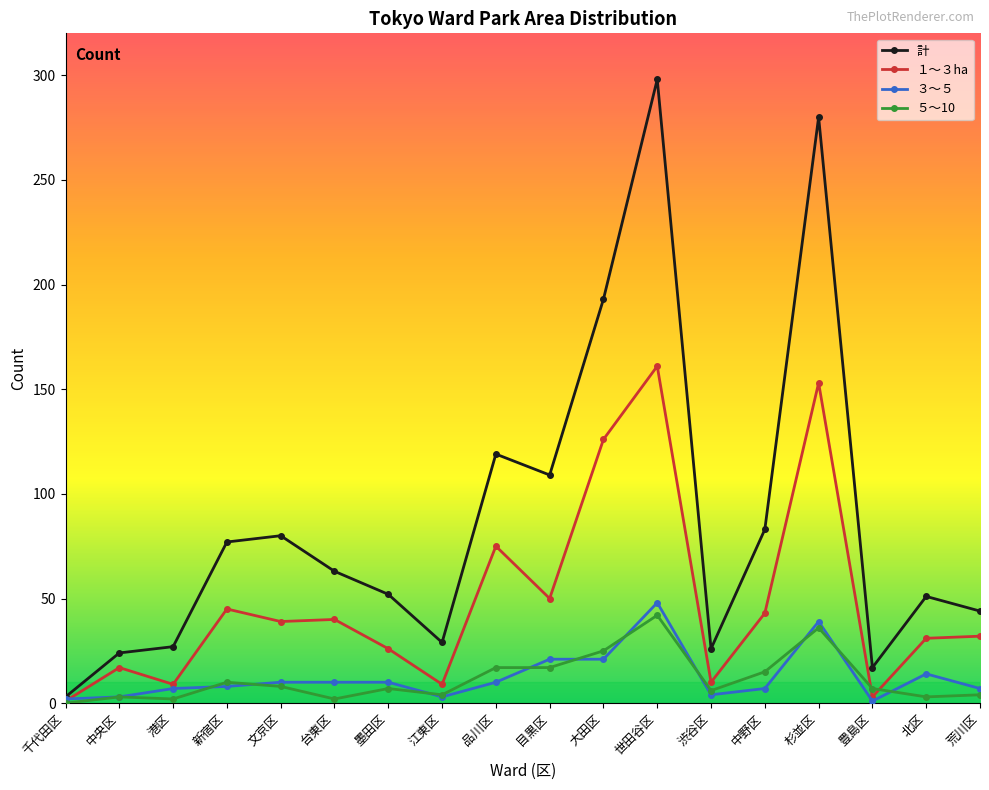

Is it true that １～３ha equals 212 at 世田谷区?

False